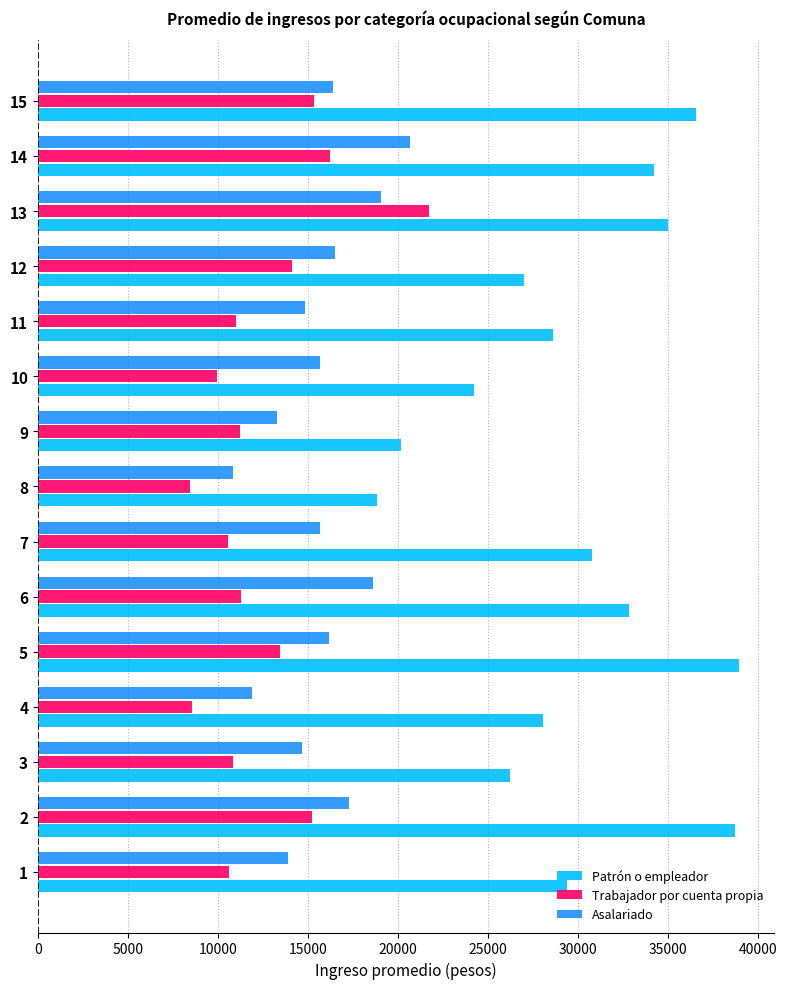

Between 5 and 12, which series saw the biggest shift?

Patrón o empleador